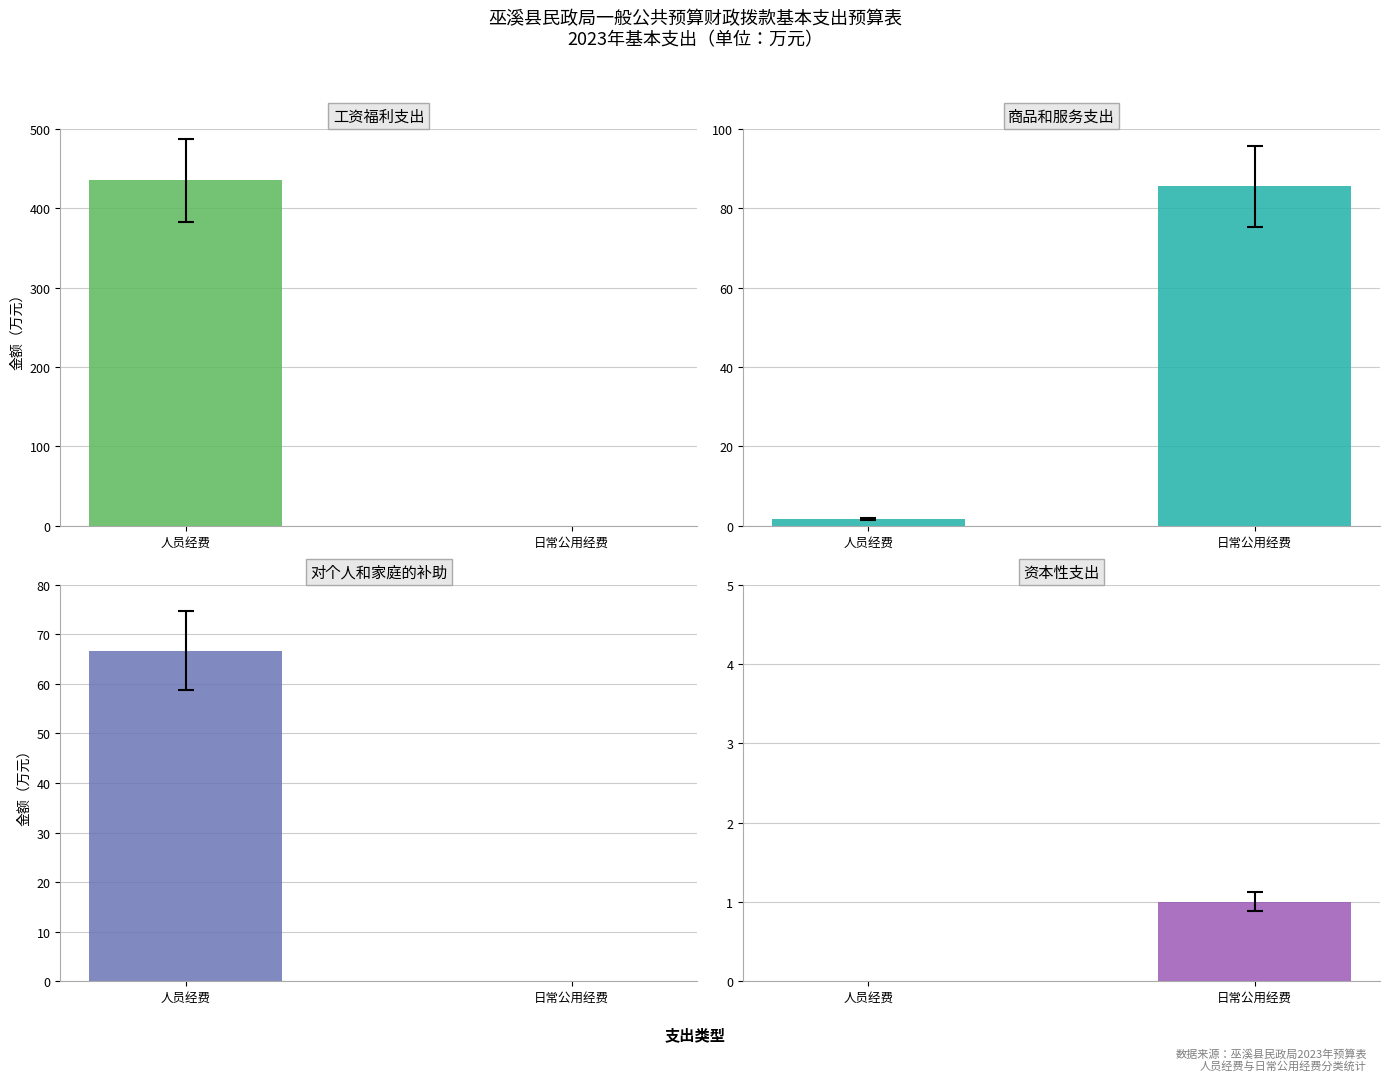

What is the sum of the 工资福利支出 values at 人员经费 and 日常公用经费?

435.5